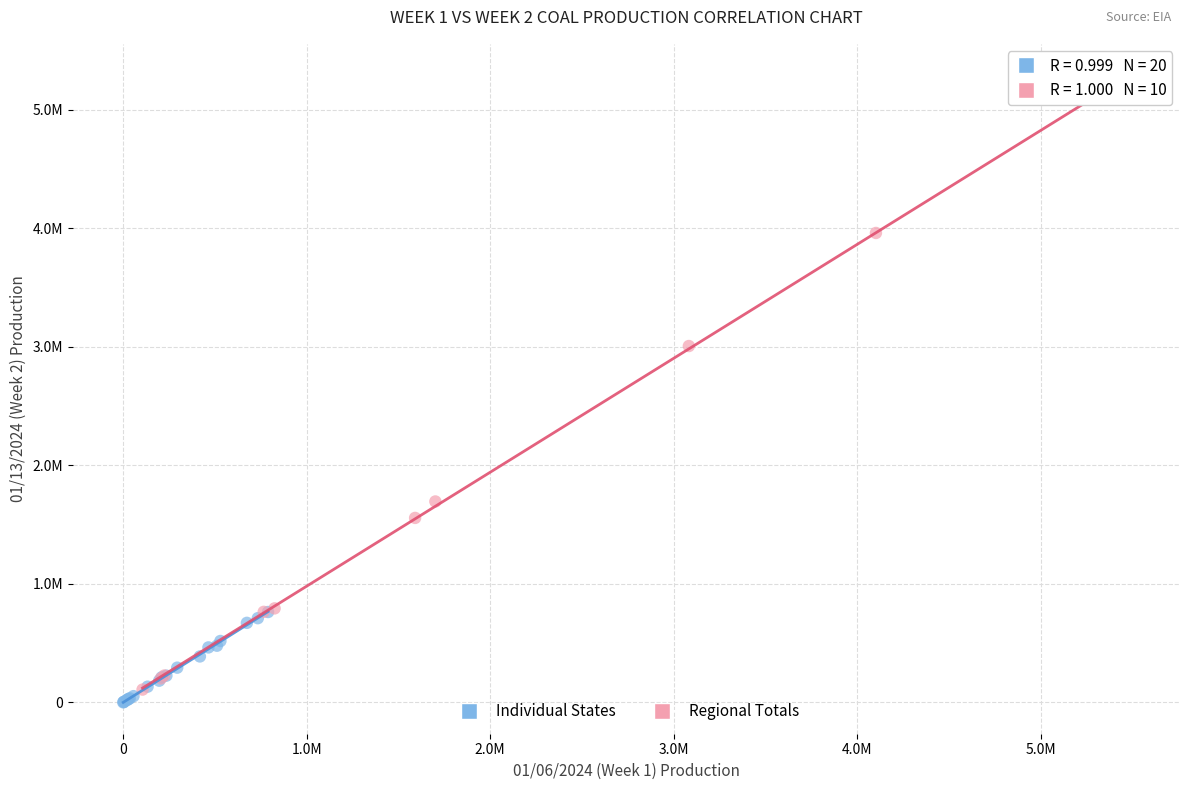

What are all the series names shown in the legend?

Individual States, Regional Totals